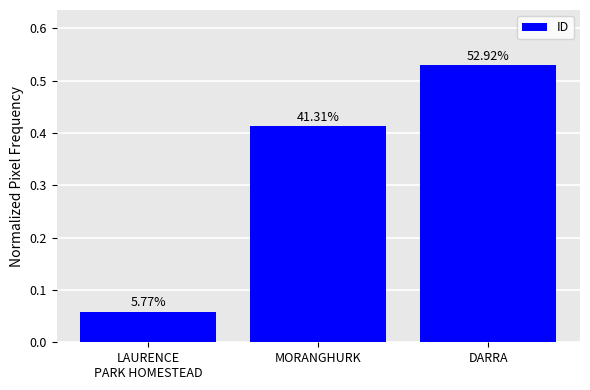

The chart shows a value of 0.1 at LAURENCE
PARK HOMESTEAD. True or false?

True